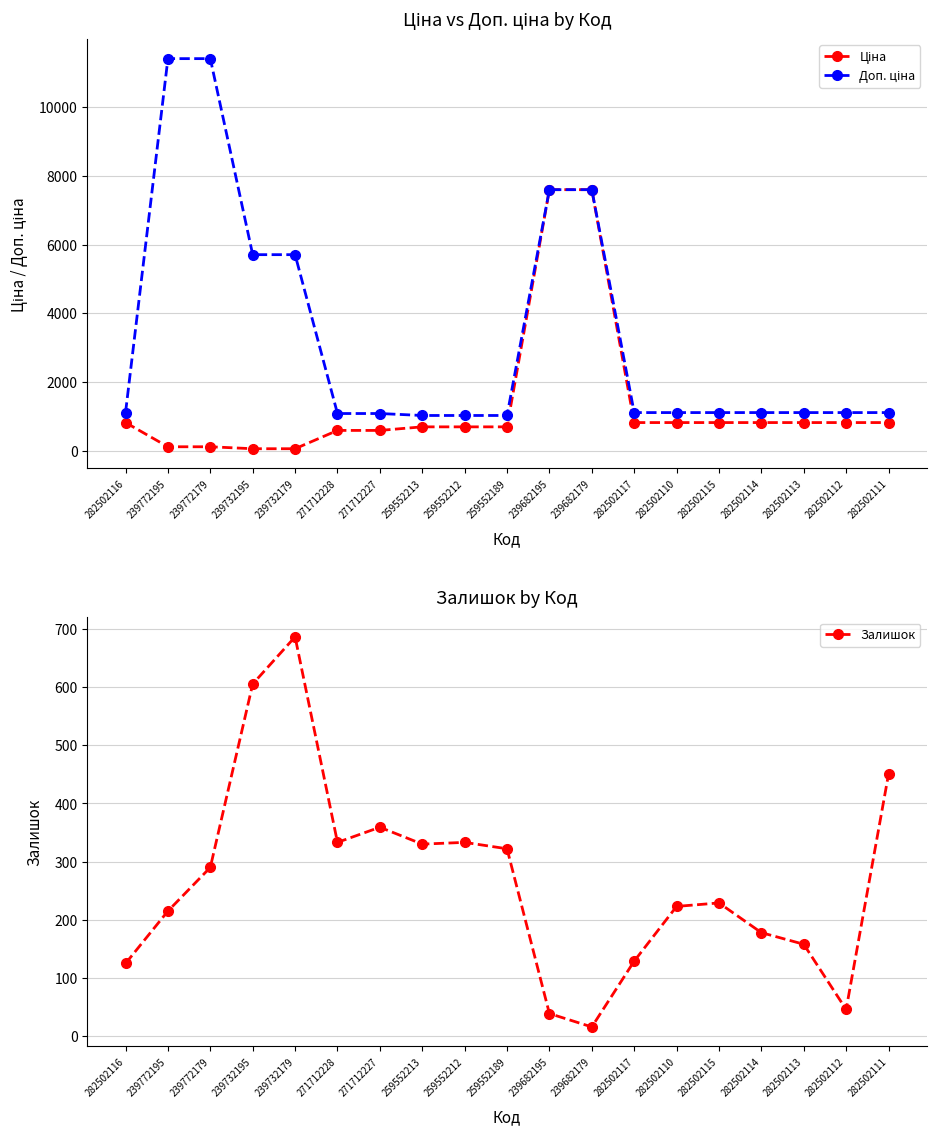

Reading left to right, what are all the values shown in this chart?

Ціна: 818.5	114.1	114.1	57.0	57.0	589.9	589.9	693.7	693.7	693.7	7596.5	7596.5	818.5	818.5	818.5	818.5	818.5	818.5	818.5
Доп. ціна: 1109.2	11410.0	11410.0	5705.0	5705.0	1081.7	1081.7	1024.6	1024.6	1024.6	7596.5	7596.5	1109.2	1109.2	1109.2	1109.2	1109.2	1109.2	1109.2
Залишок: 125.0	215.0	290.0	605.0	686.0	333.0	359.0	330.0	333.0	322.0	39.0	16.0	129.0	223.0	229.0	178.0	158.0	46.0	450.0